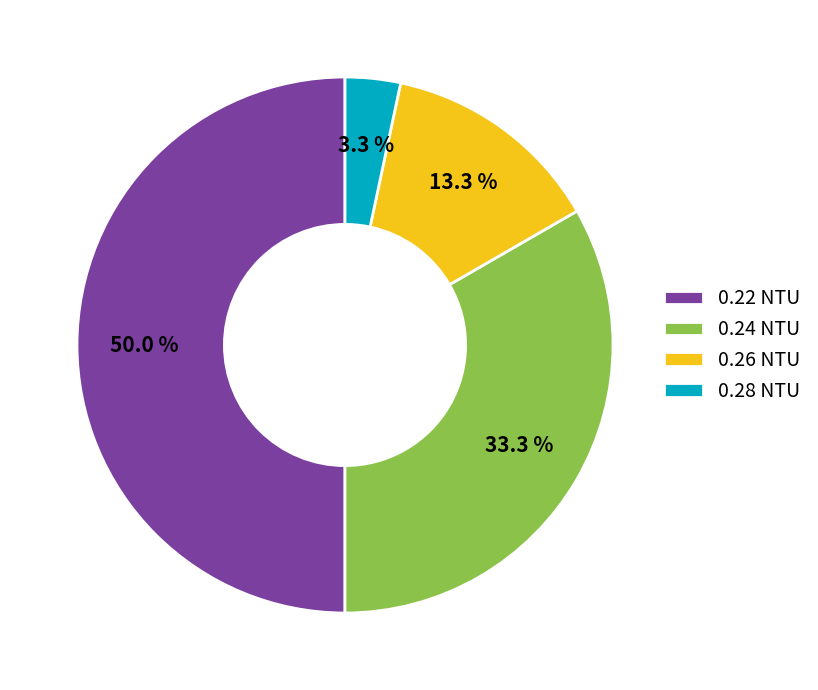

What portion of the pie excludes 0.28?

96.7%